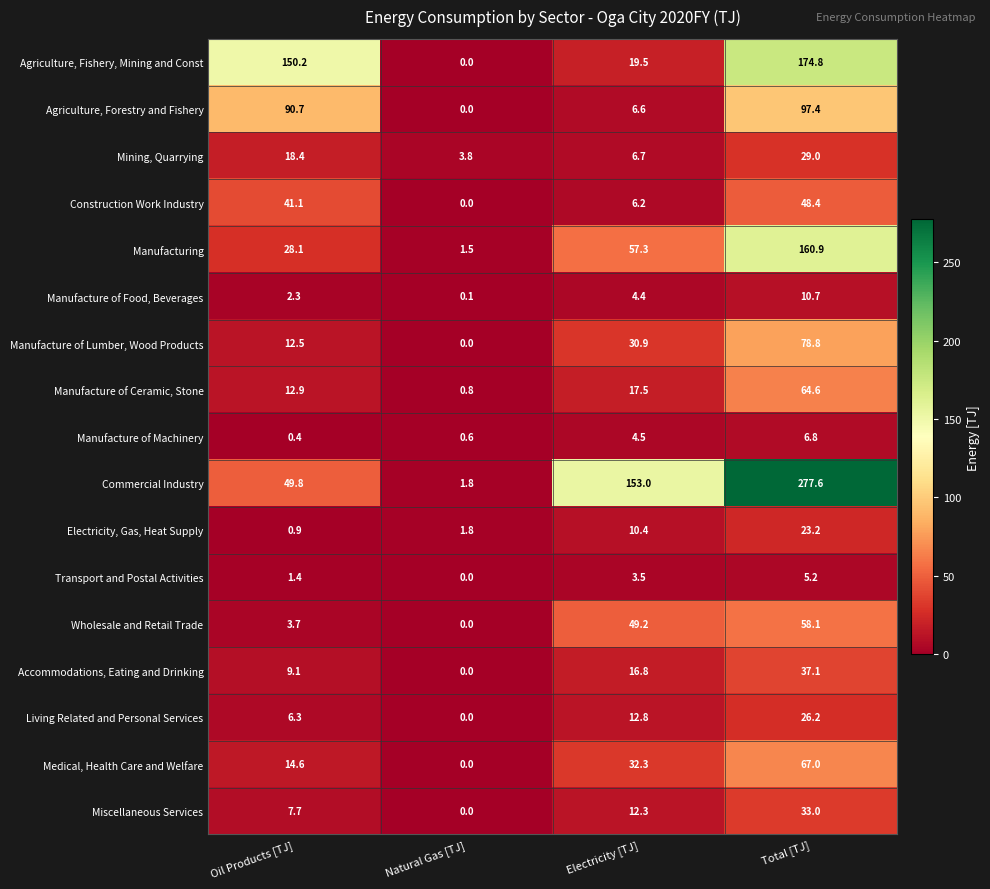

How many values in the Commercial Industry series are below 153?

2